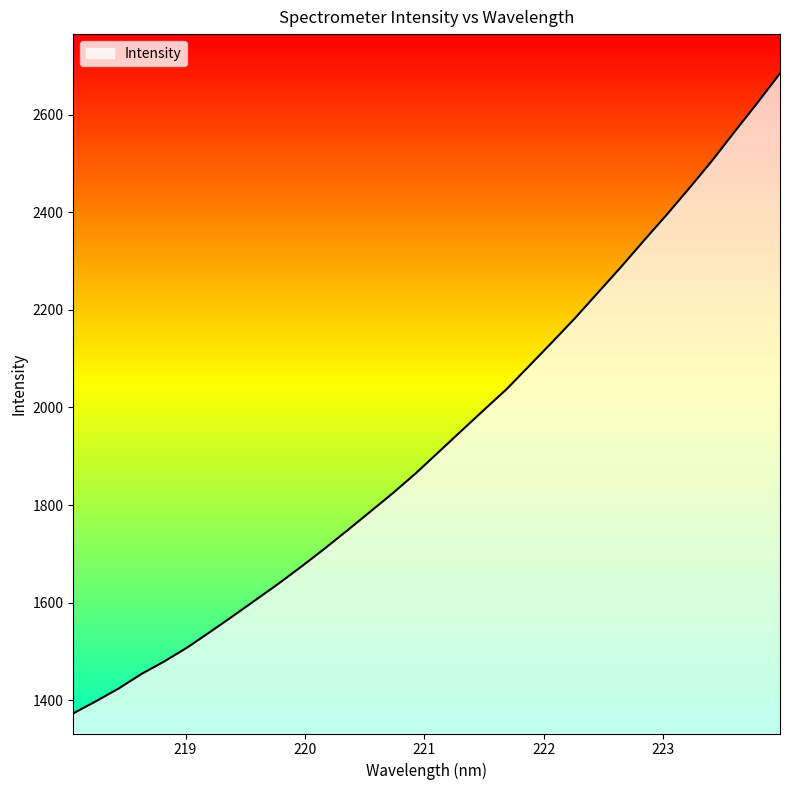

What is the maximum value shown in the chart?

2684.1